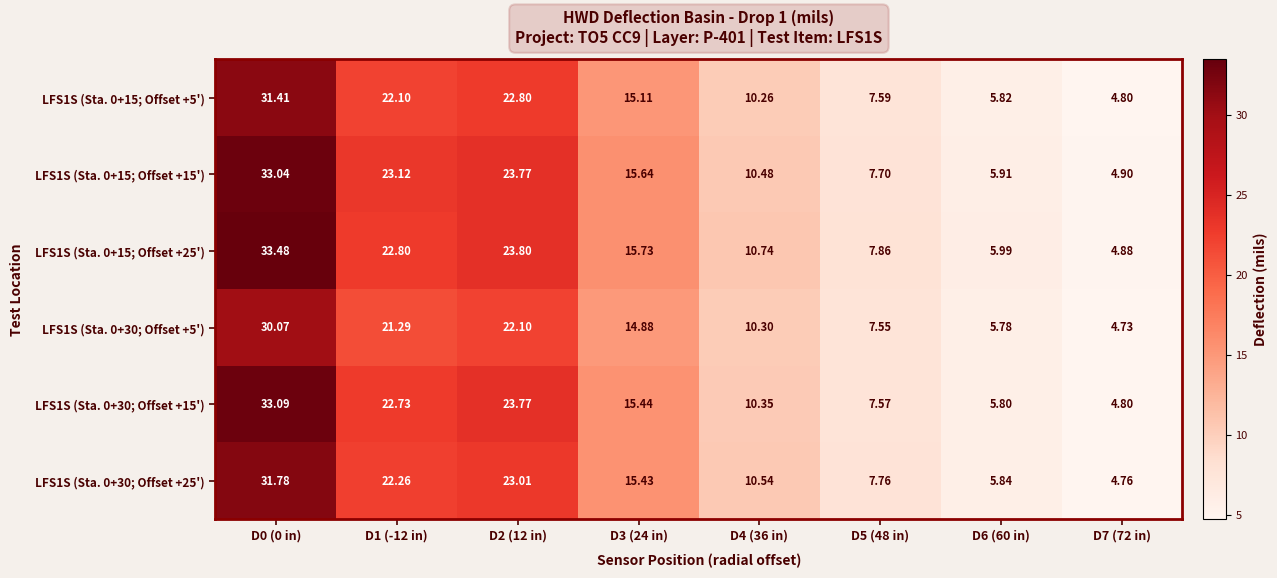

At how many categories does at least one series exceed 19?

3